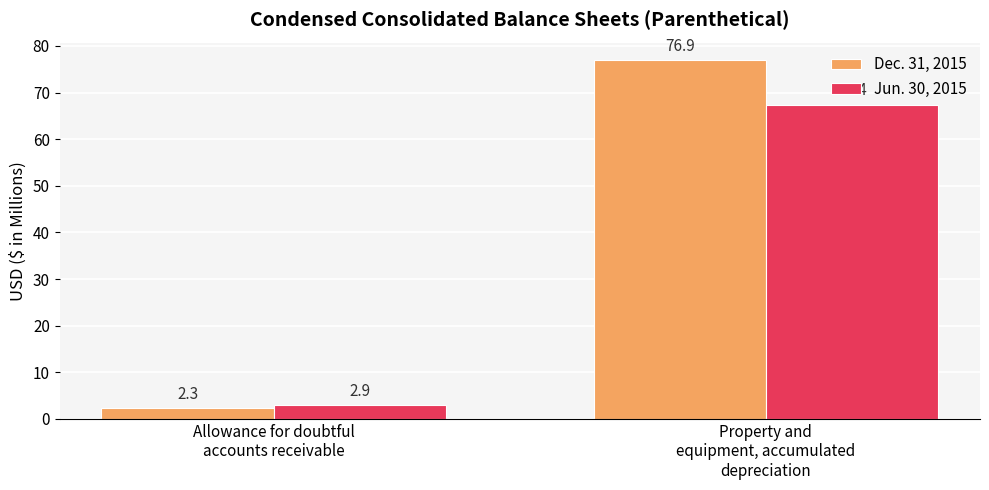

How many bars are there in each group?

2